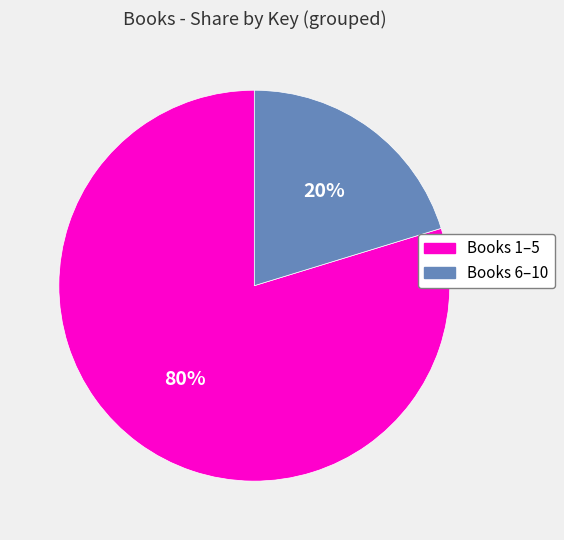

Is there a majority slice in this chart?

Yes